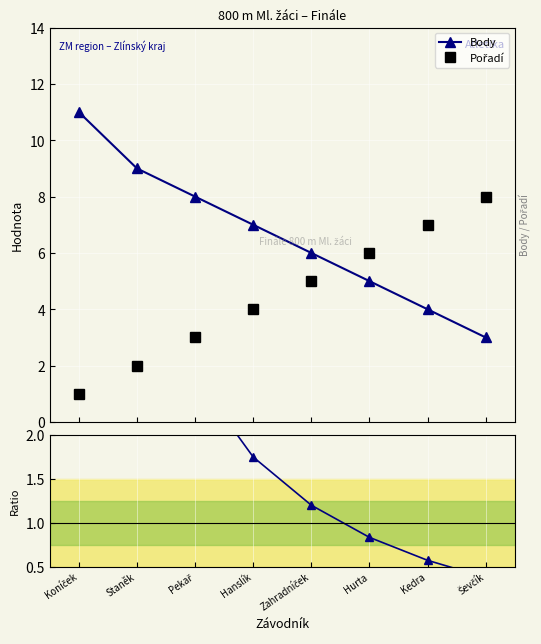

At Koníček, list the series in order from smallest to largest.

Pořadí, Body, Body/Pořadí